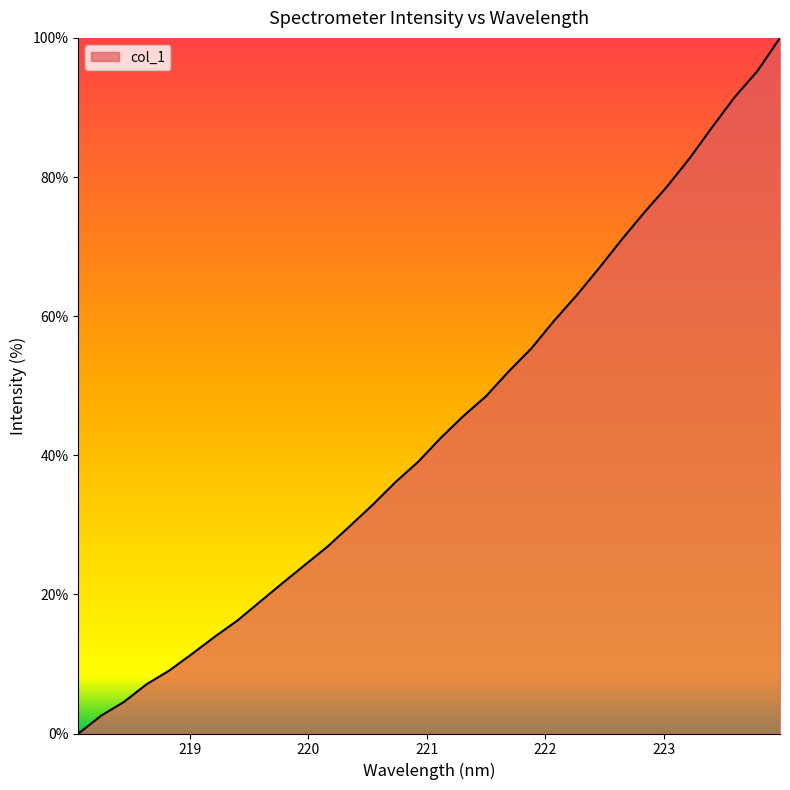

What is the difference between the maximum and minimum values?

100.0